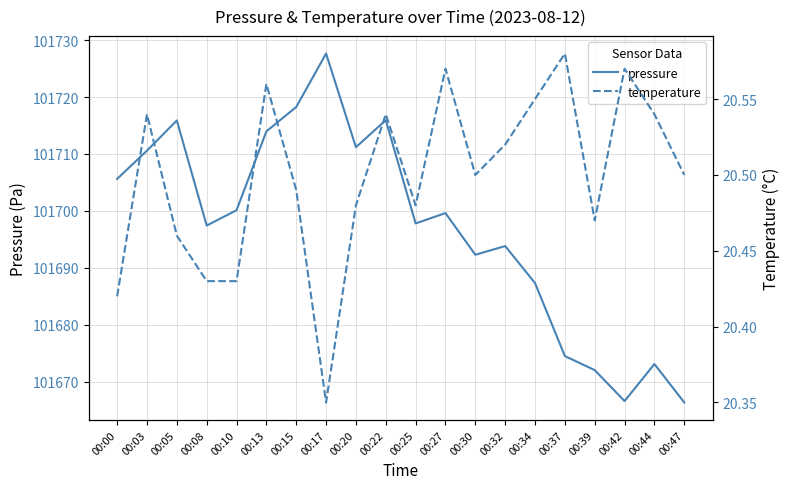

Is it true that temperature equals 14.3 at 00:47?

False